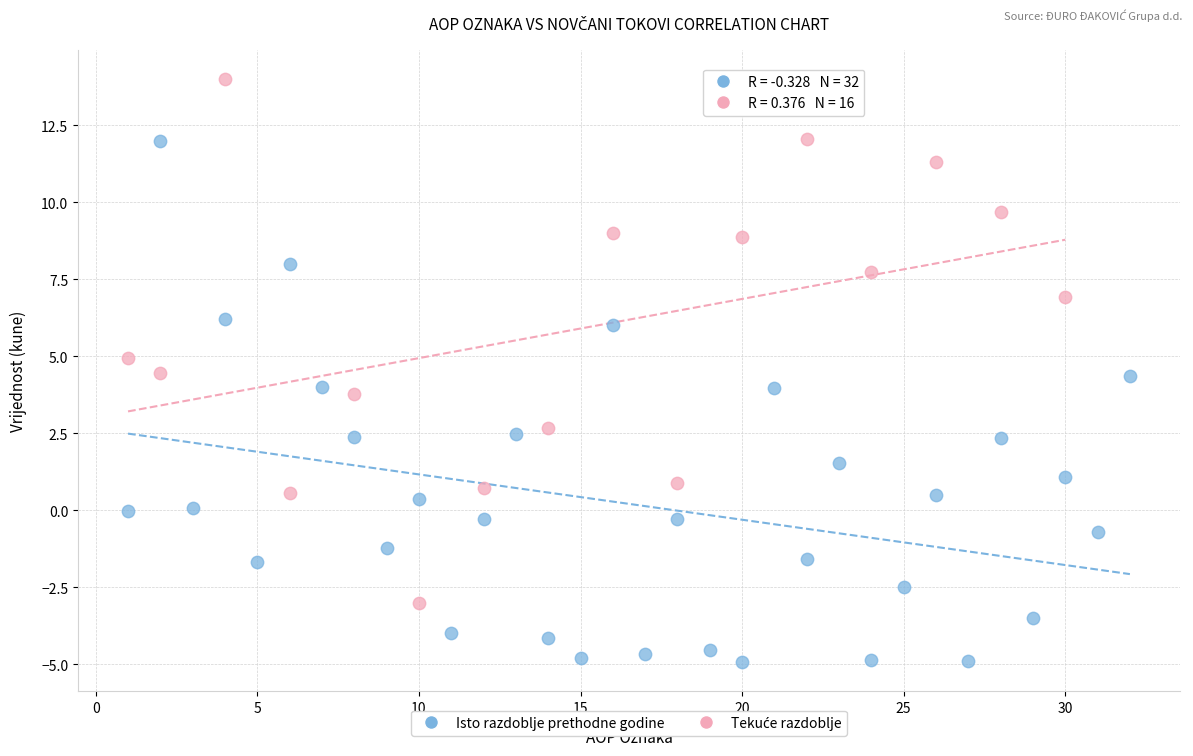

Which series contains the lowest Y value?

Isto razdoblje prethodne godine